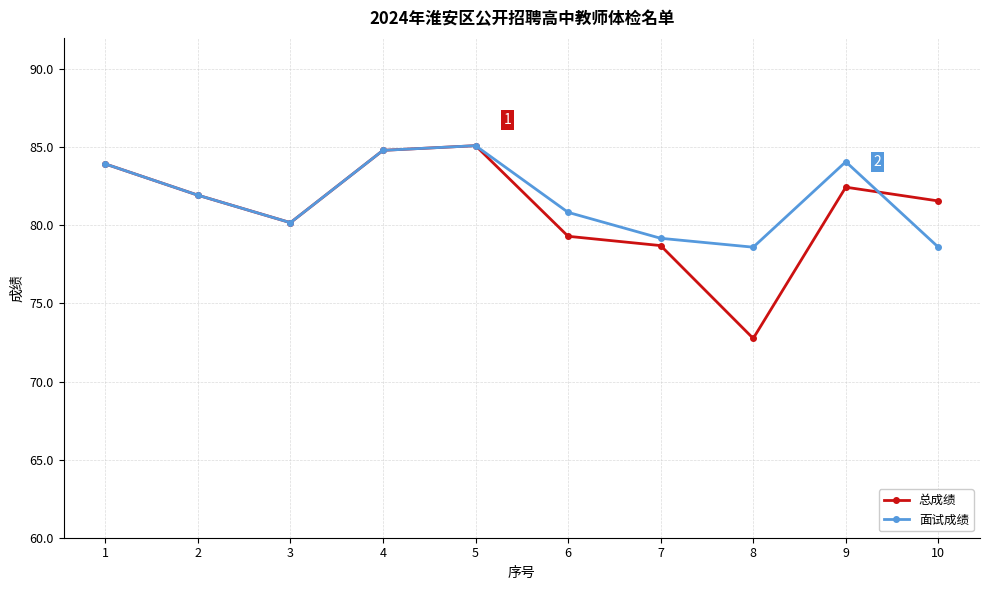

What is the spread (max minus min) of values at 6?

1.5